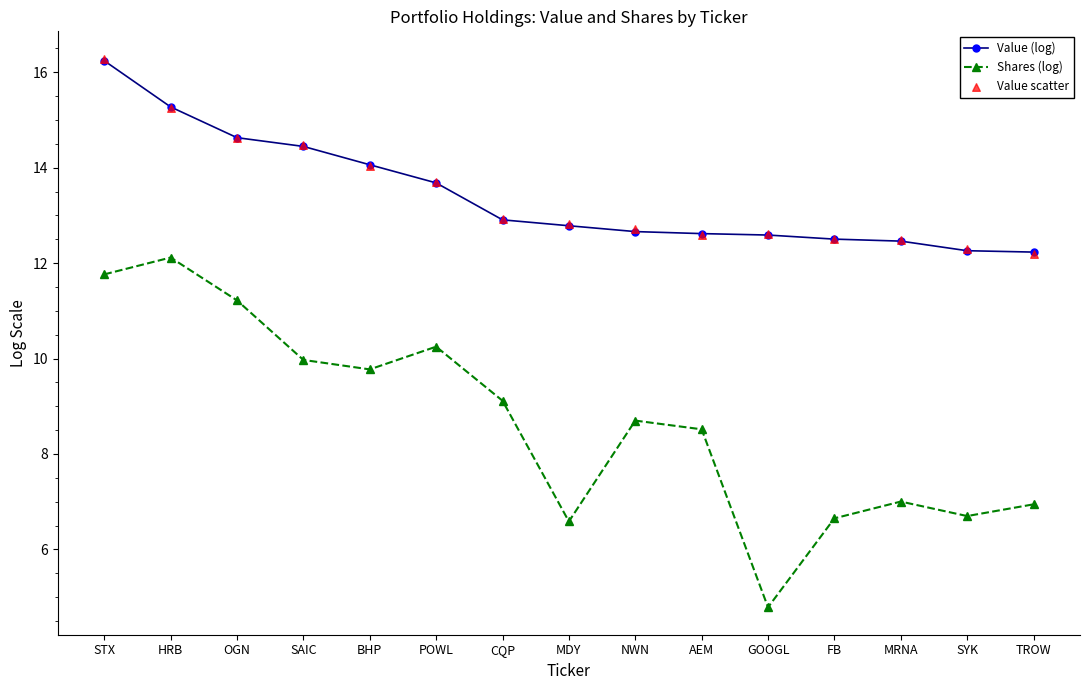

Which series has the largest Y range (max minus min)?

Shares (log)